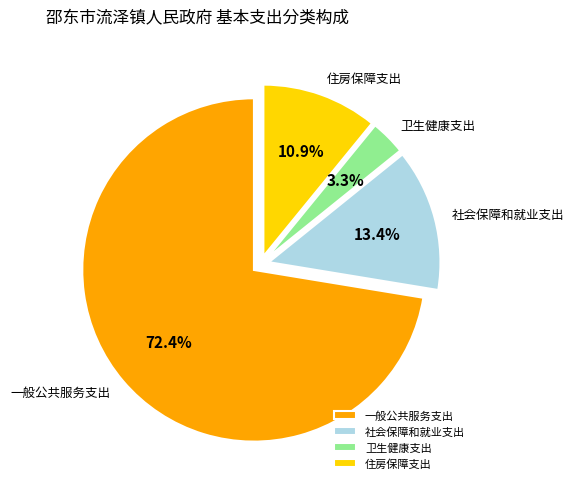

What is the total percentage of 卫生健康支出 and 住房保障支出?

14.2%